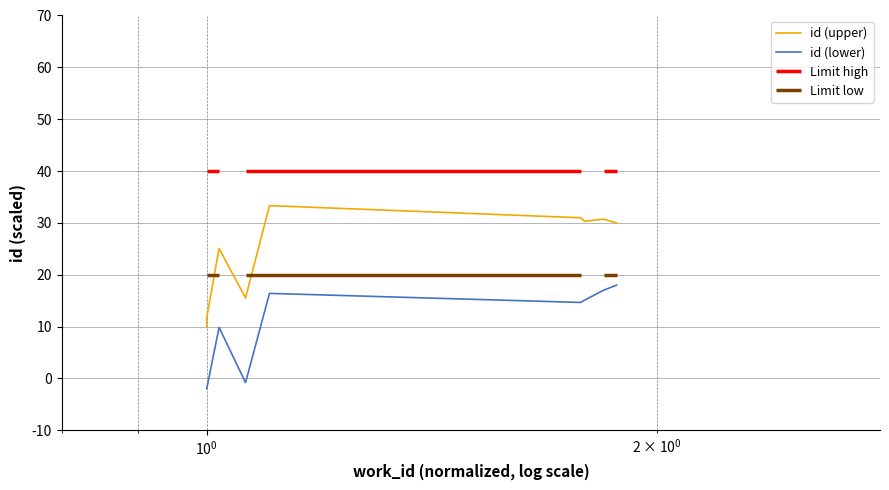

What is the average value of the id (upper) series?

25.1